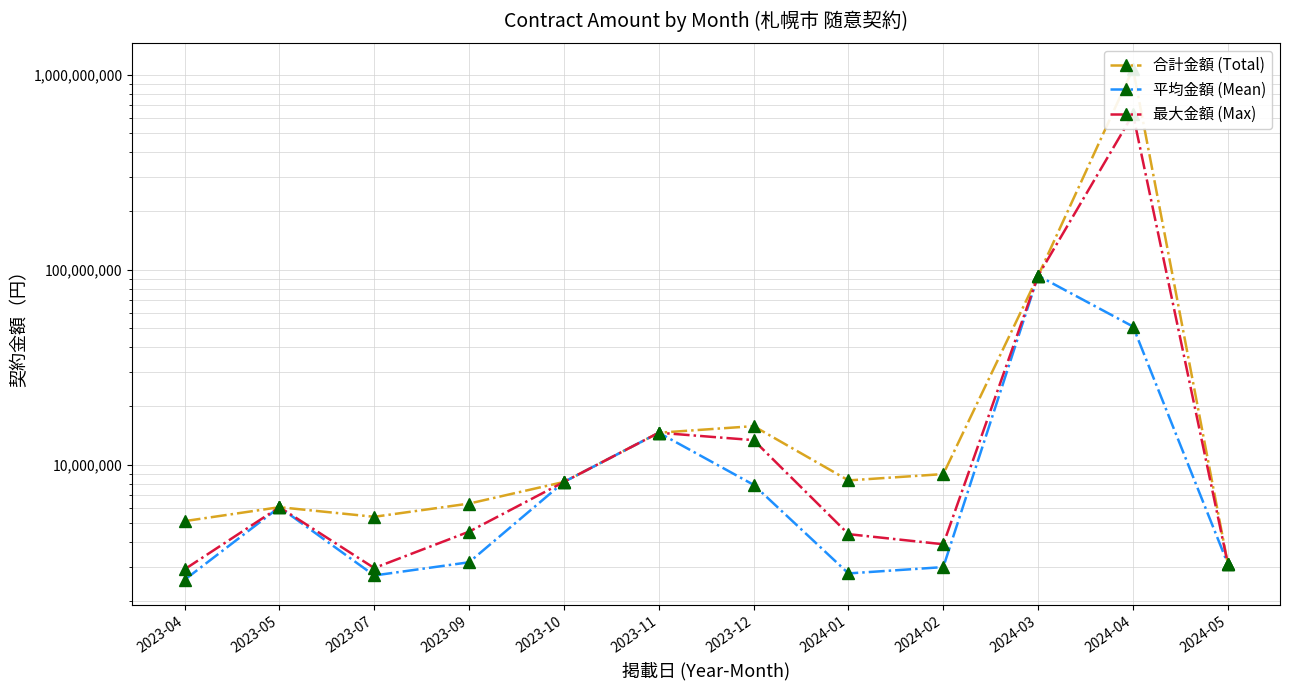

Is it true that 平均金額 (Mean) equals 2700500.0 at 2023-07?

True